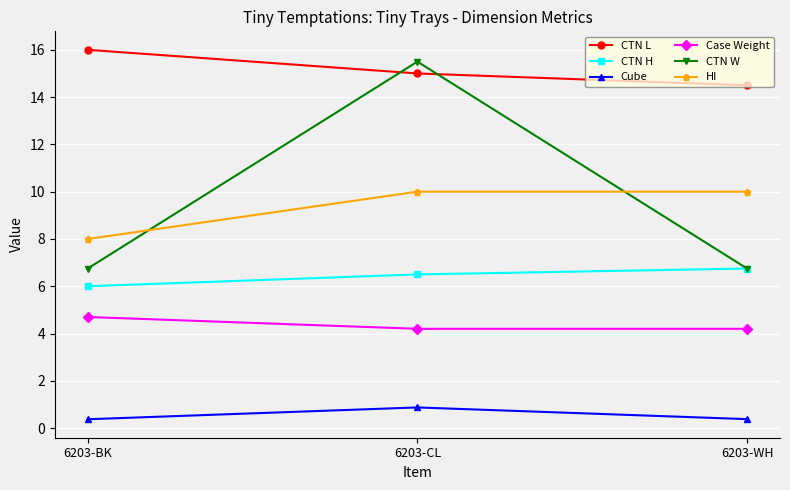

What is the difference between the maximum and minimum values in the Case Weight series?

0.5